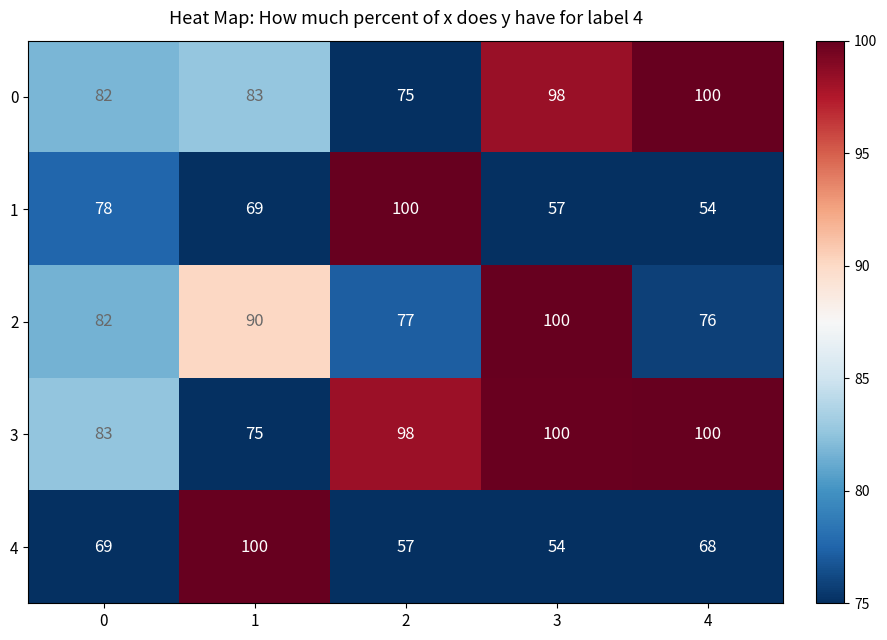

At how many categories does at least one series exceed 93?

4